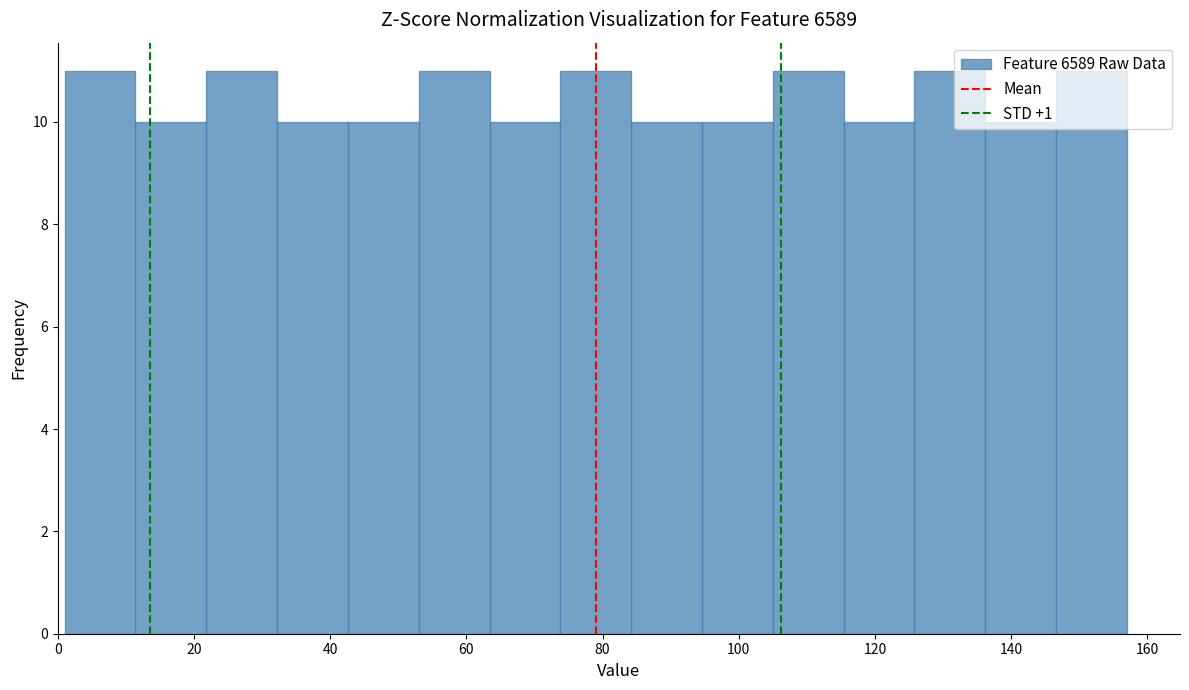

Reading left to right, list every bar in this chart as the range it spans on the x-axis followed by its height. Neither the bar edges nor the heights are printed on the chart, so give them approximately, as read against the axes.

1.0 to 11.4: 11
11.4 to 21.8: 10
21.8 to 32.2: 11
32.2 to 42.6: 10
42.6 to 53.0: 10
53.0 to 63.4: 11
63.4 to 73.8: 10
73.8 to 84.2: 11
84.2 to 94.6: 10
94.6 to 105.0: 10
105.0 to 115.4: 11
115.4 to 125.8: 10
125.8 to 136.2: 11
136.2 to 146.6: 10
146.6 to 157.0: 11